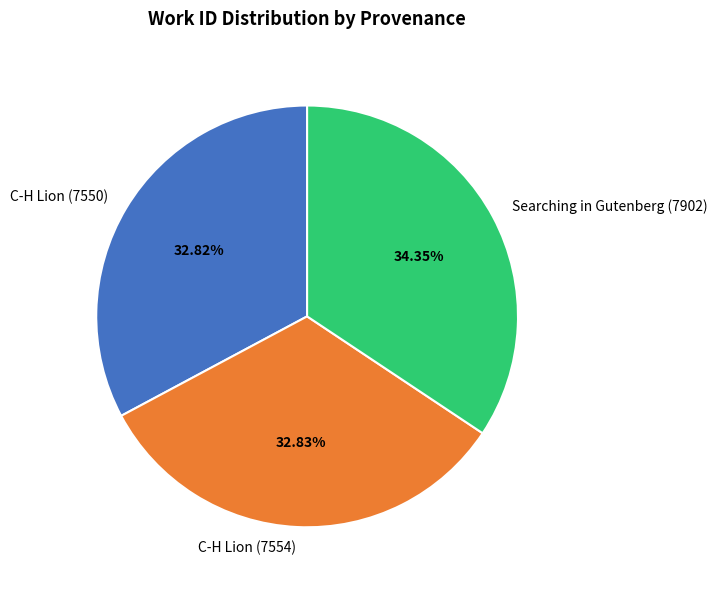

What is the total percentage of C-H Lion (7554) and Searching in Gutenberg (7902)?

67.2%